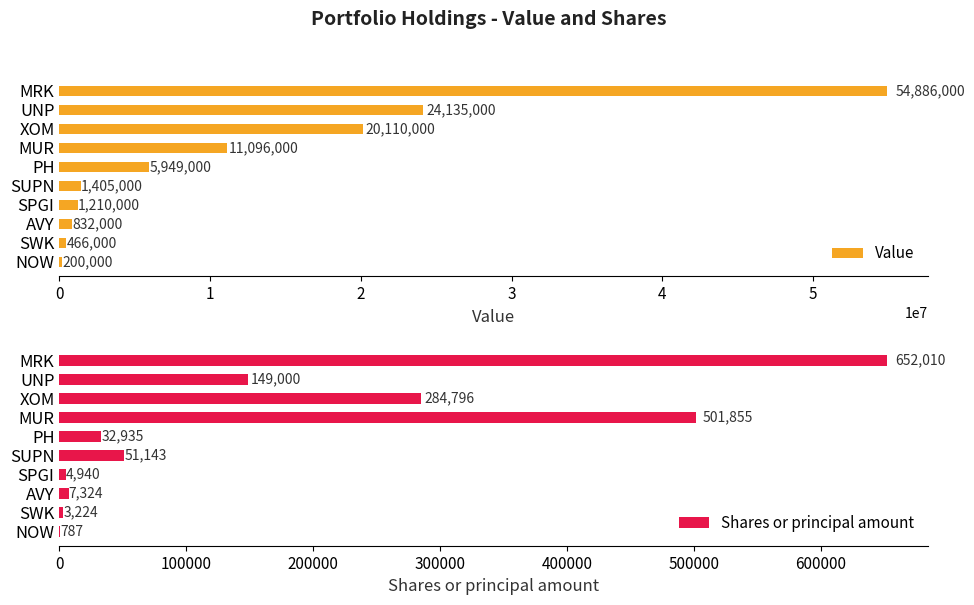

What are all the series names shown in the legend?

Value, Shares or principal amount